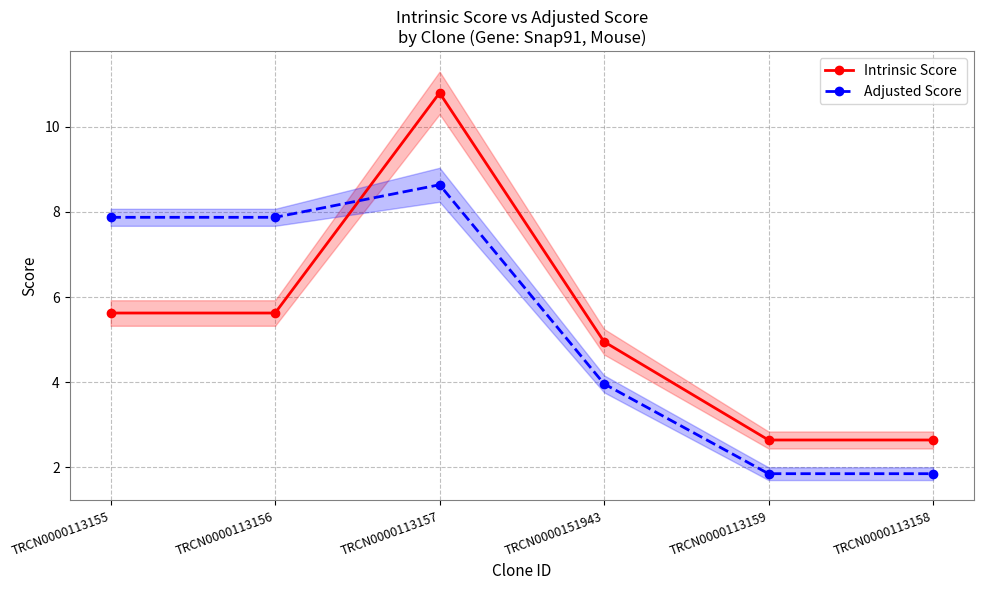

What is the difference between the Intrinsic Score values at TRCN0000113158 and TRCN0000113156?

3.0